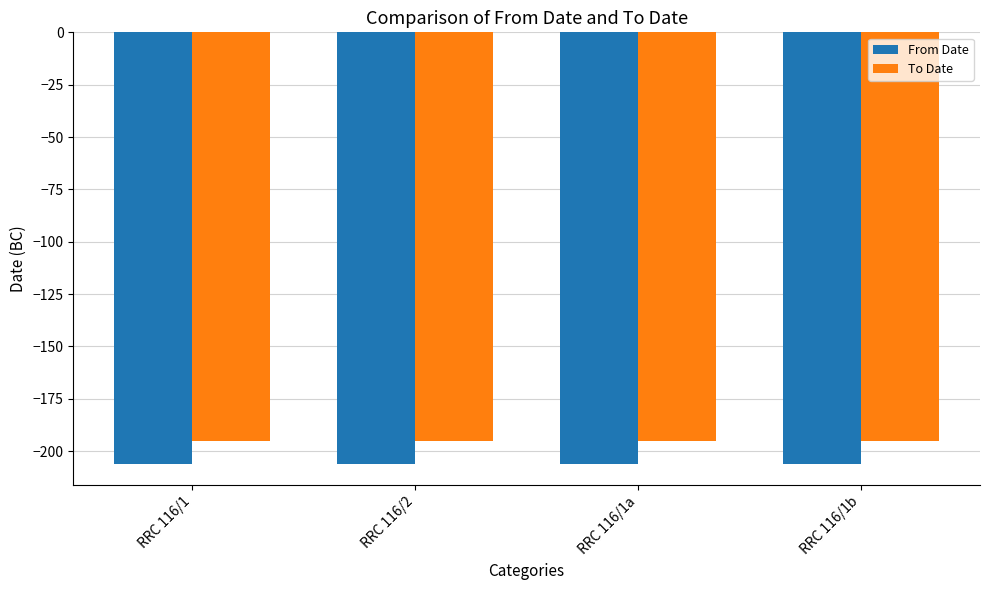

What is the spread (max minus min) of values at RRC 116/2?

11